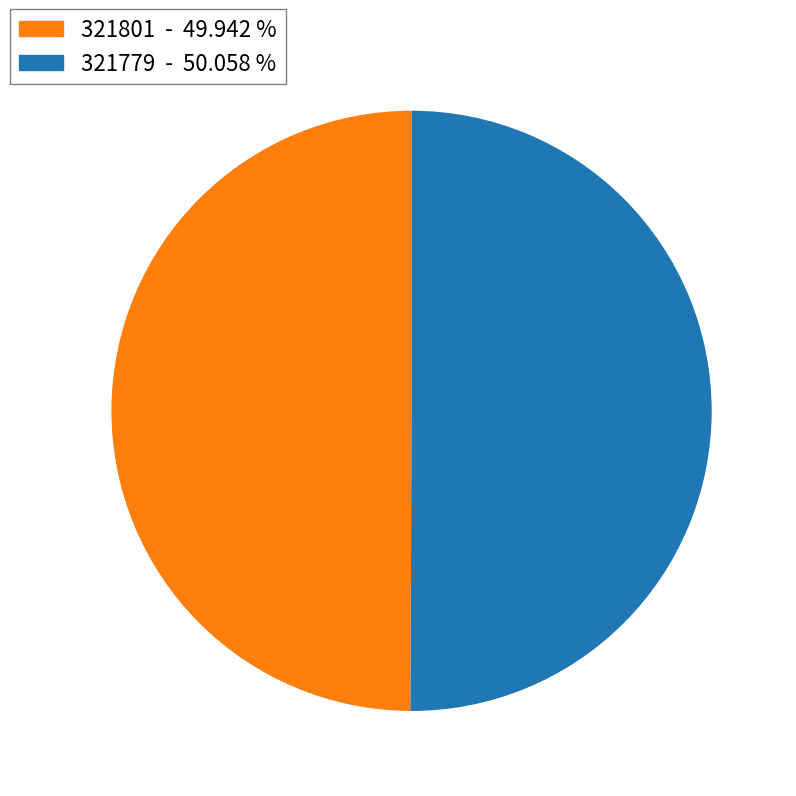

Approximately how many times larger is the value at 321801 compared to 321779?

1.0